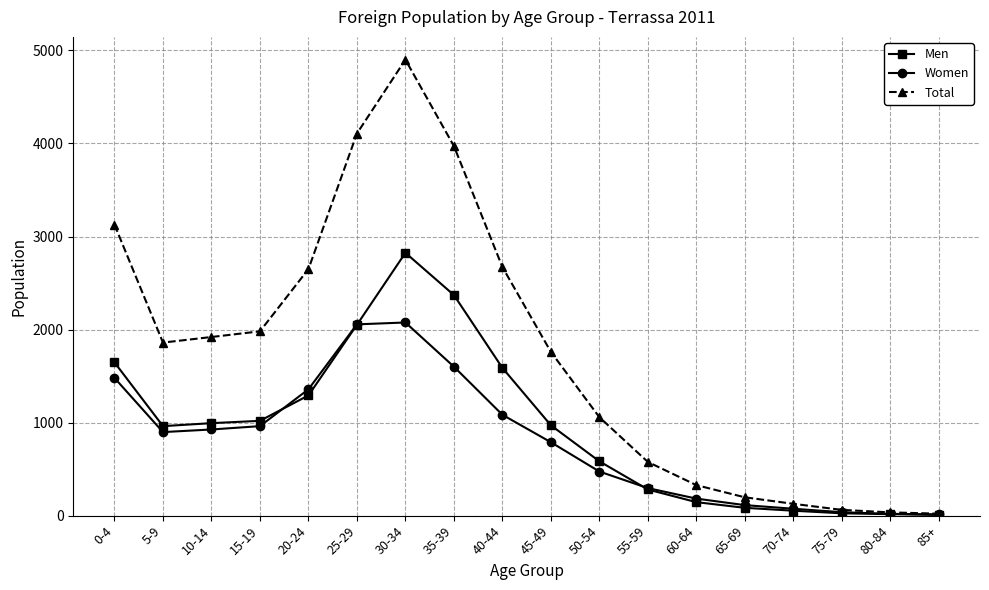

True or false: Men has a value of 994 at 10-14.

True